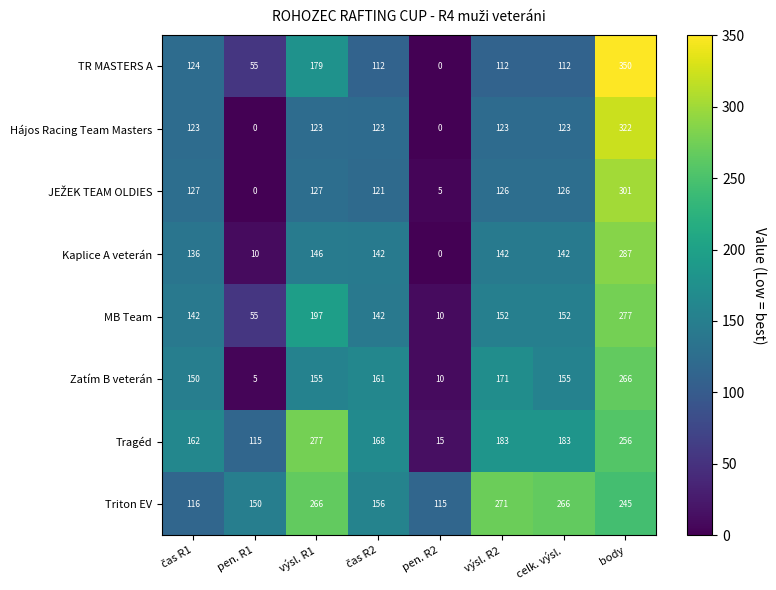

The Tragéd series shows 256 at body. True or false?

True